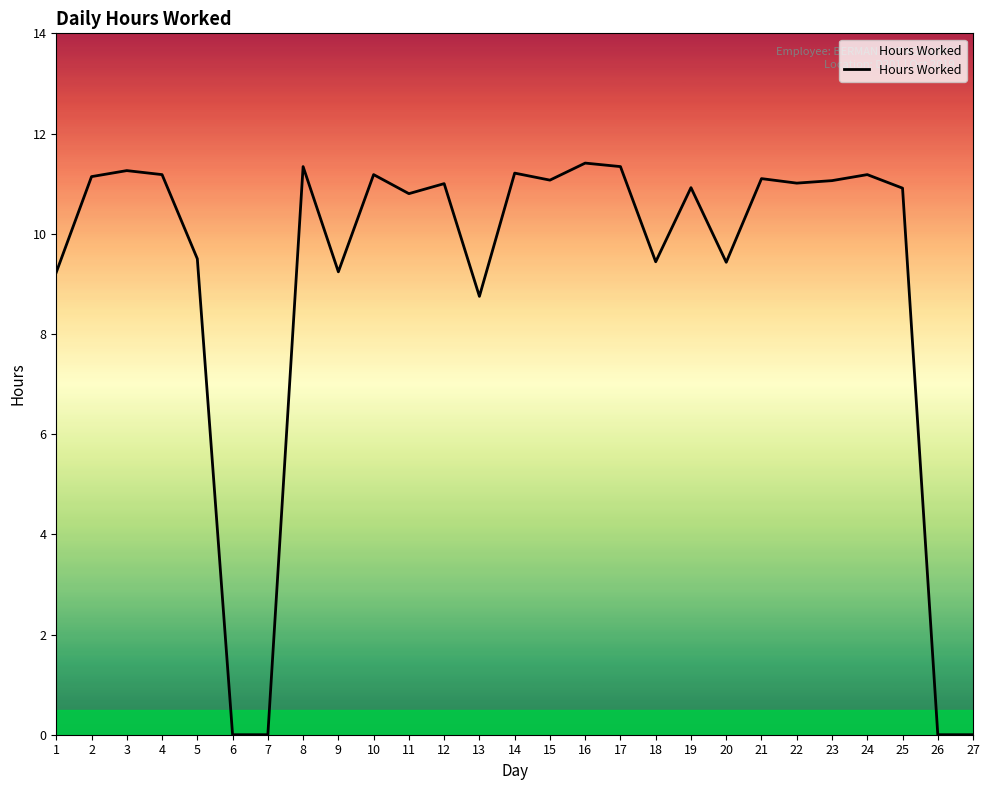

Is it true that the value at 24 is 17.7?

False